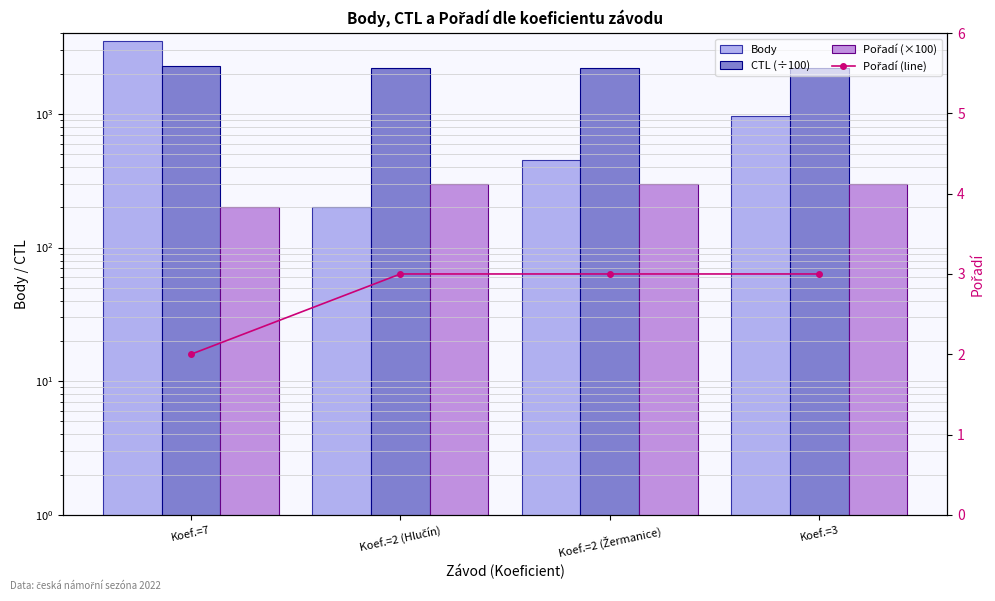

The Pořadí (line) series shows 3.0 at Koef.=3. True or false?

True